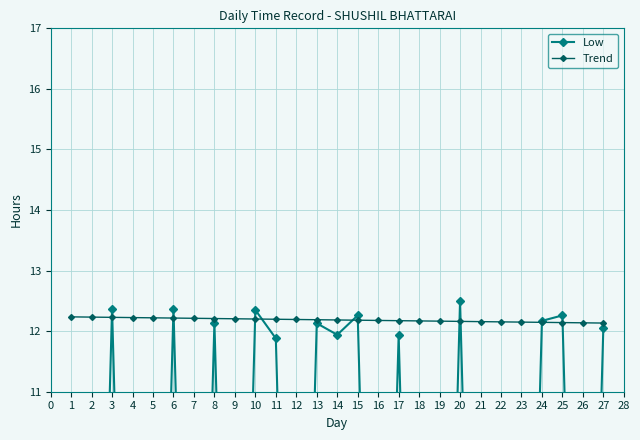

What is the highest value of the Trend series?

12.2